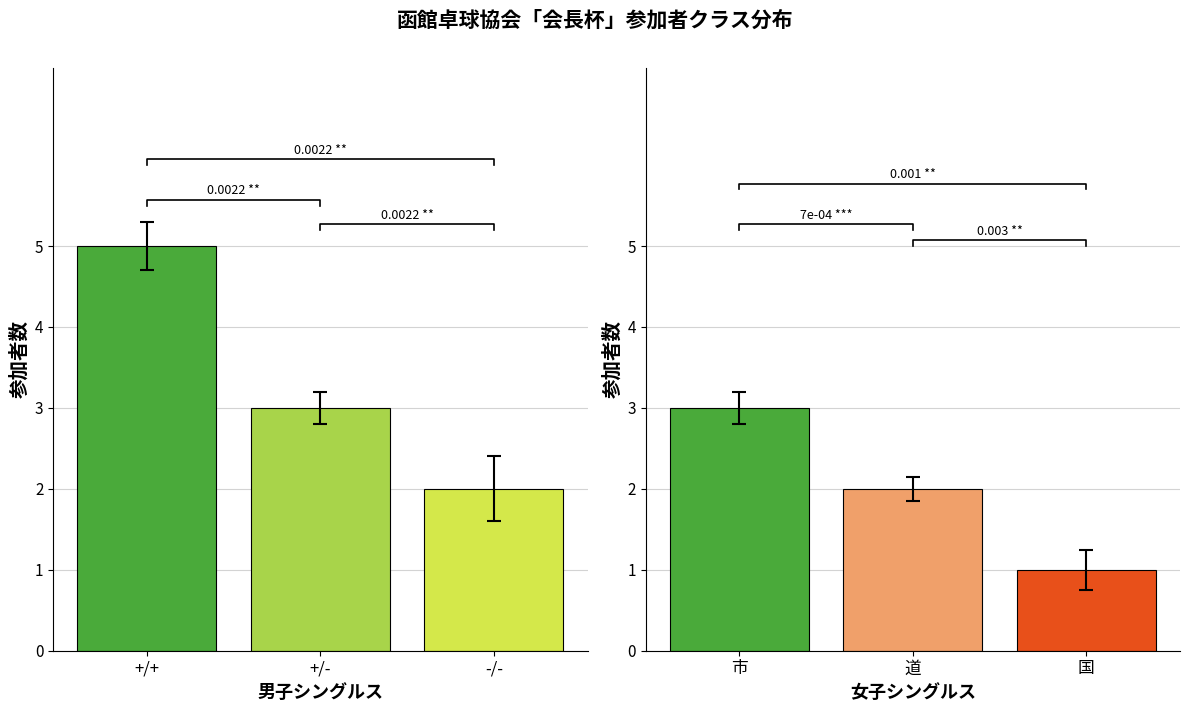

How many values in the 女子シングルス series are below 2?

1